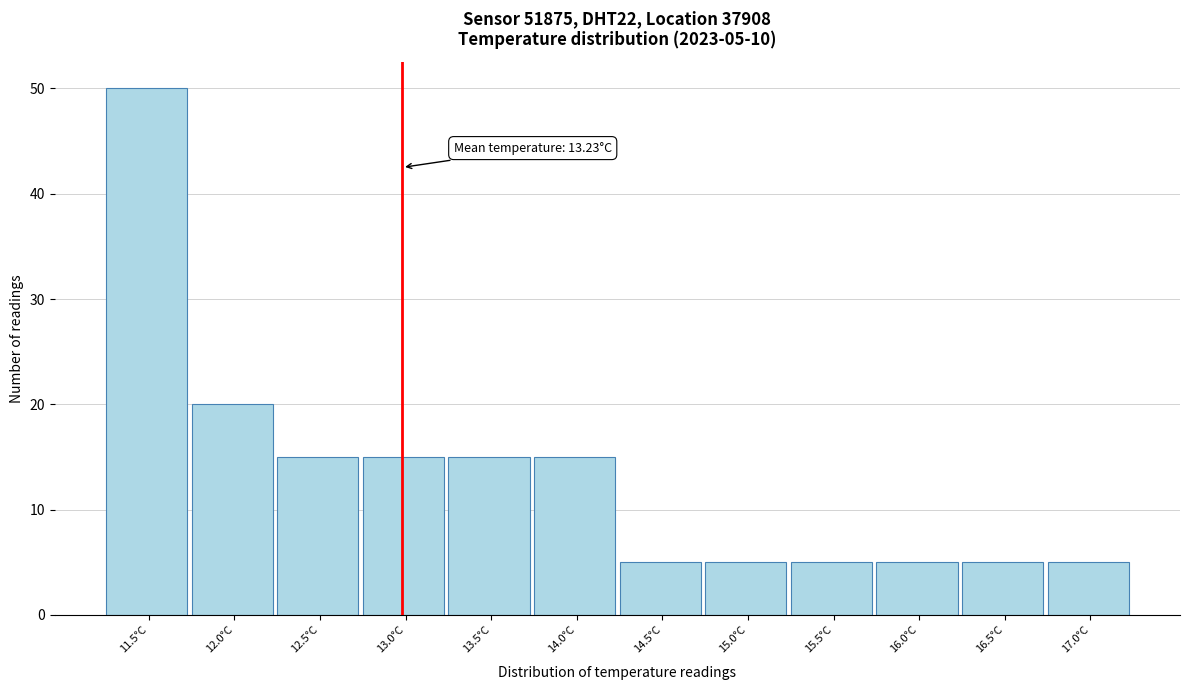

Reading right to left, transcribe all the data shown in this chart.

5	5	5	5	5	5	15	15	15	15	20	50